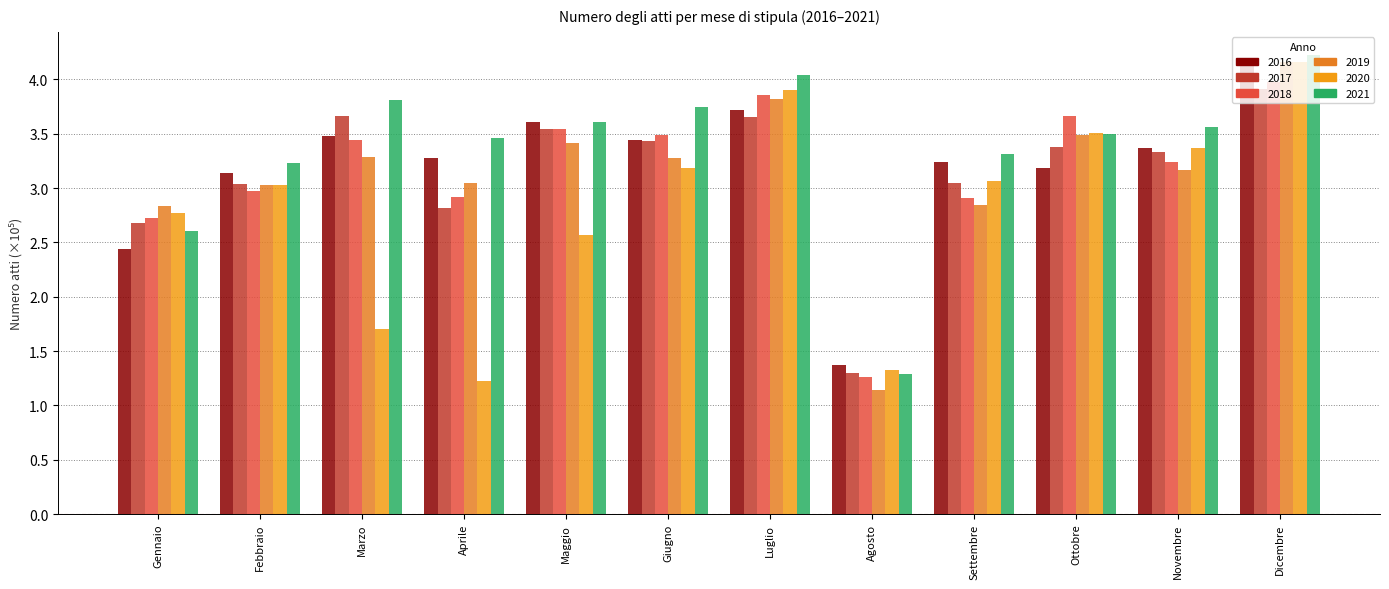

How many groups of bars are there?

12